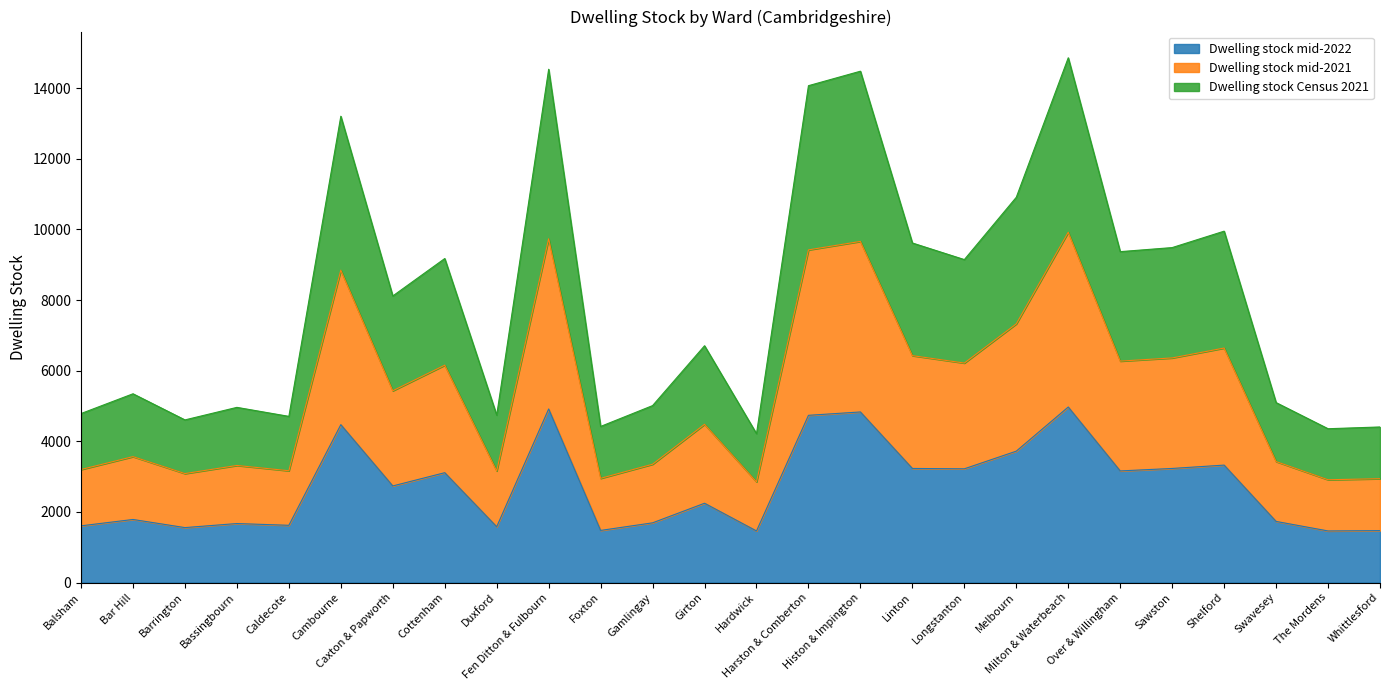

At how many categories does at least one series exceed 7767?

13